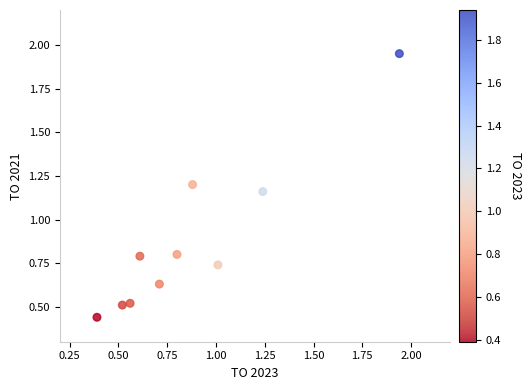

What is the range of Y values (max minus min)?

1.5